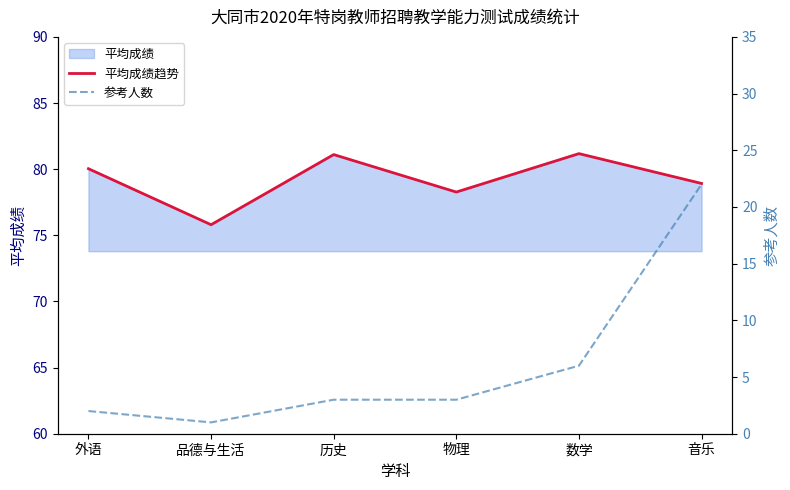

Reading left to right, extract all data points from this chart.

平均成绩趋势: 80.0	75.8	81.1	78.3	81.2	78.9
参考人数: 2.0	1.0	3.0	3.0	6.0	22.0